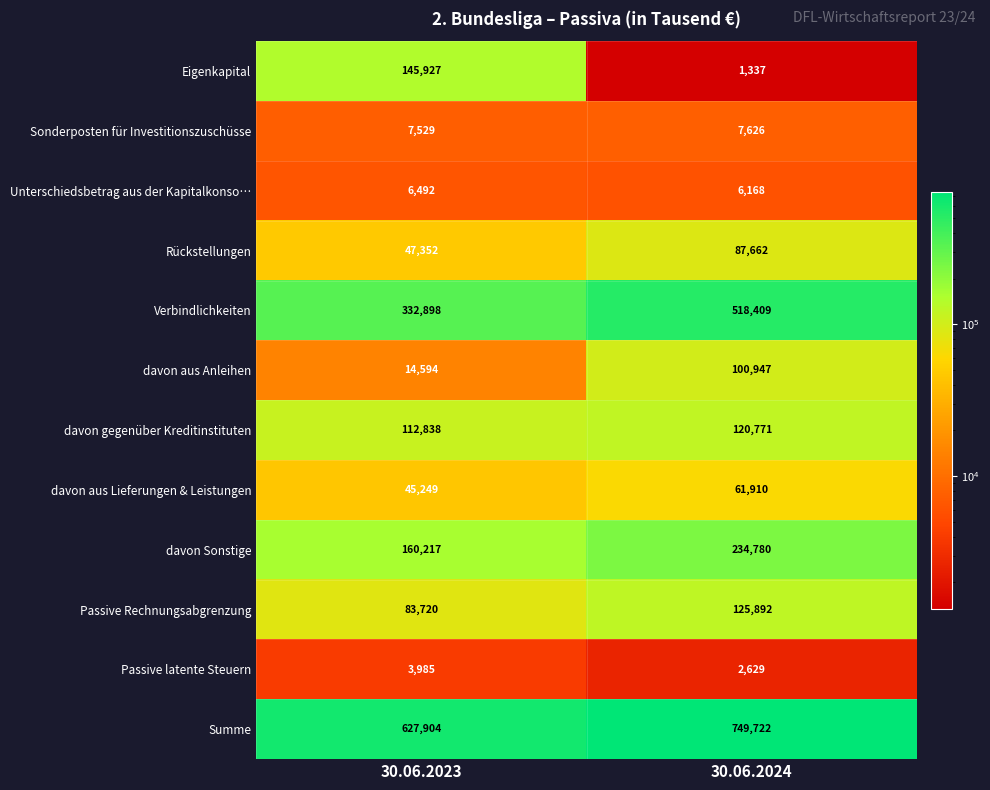

Reading left to right, what are all the values shown in this chart?

Eigenkapital: 145927	1337
Sonderposten für Investitionszuschüsse: 7529	7626
Unterschiedsbetrag aus der Kapitalkonso…: 6492	6168
Rückstellungen: 47352	87662
Verbindlichkeiten: 332898	518409
davon aus Anleihen: 14594	100947
davon gegenüber Kreditinstituten: 112838	120771
davon aus Lieferungen & Leistungen: 45249	61910
davon Sonstige: 160217	234780
Passive Rechnungsabgrenzung: 83720	125892
Passive latente Steuern: 3985	2629
Summe: 627904	749722